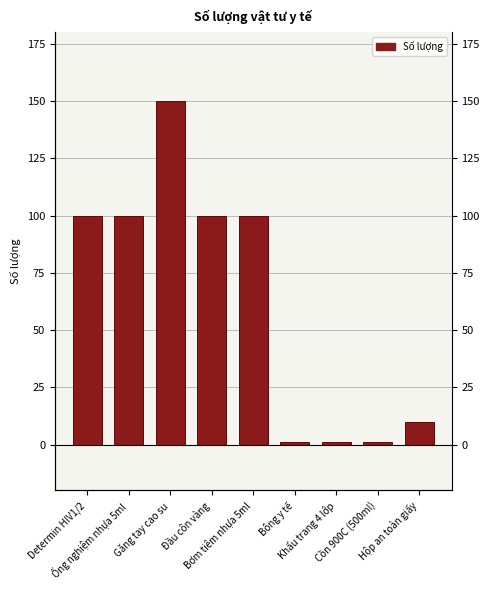

How many bars are there in total?

9